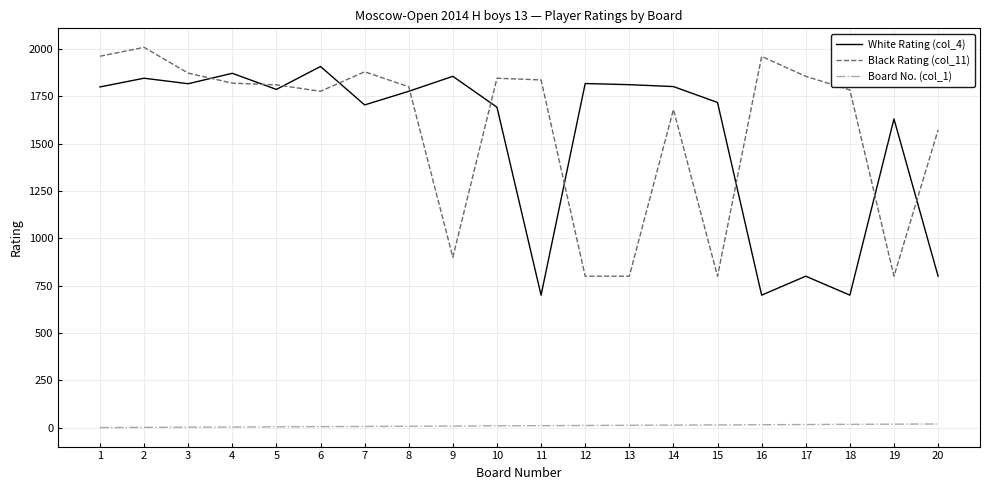

At 4, list the series in order from largest to smallest.

White Rating (col_4), Black Rating (col_11), Board No. (col_1)